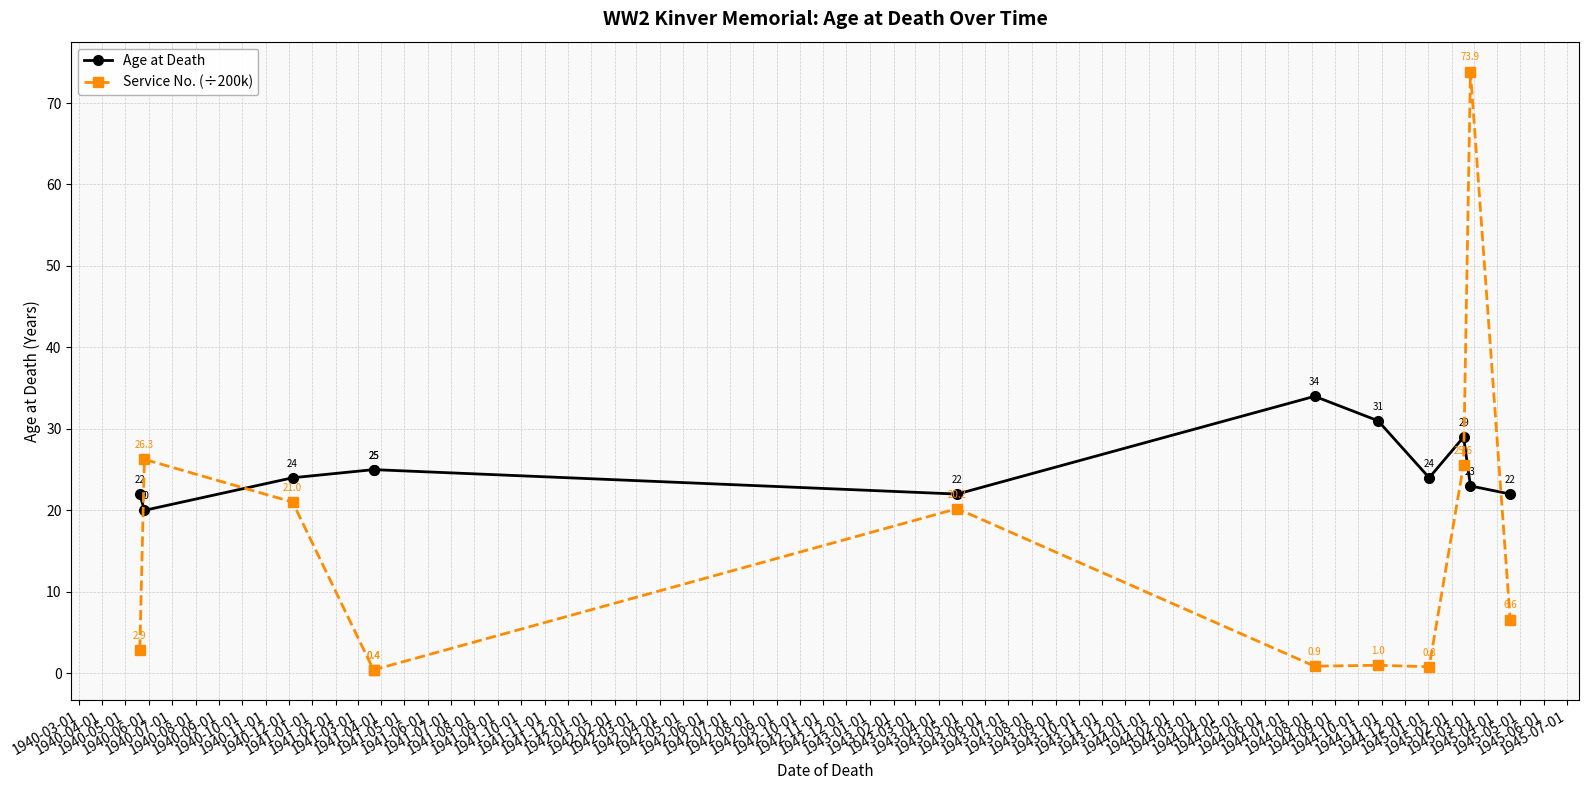

Between 1940-03-01 and 1940-12-01, which series saw the biggest shift?

Service No. (÷200k)